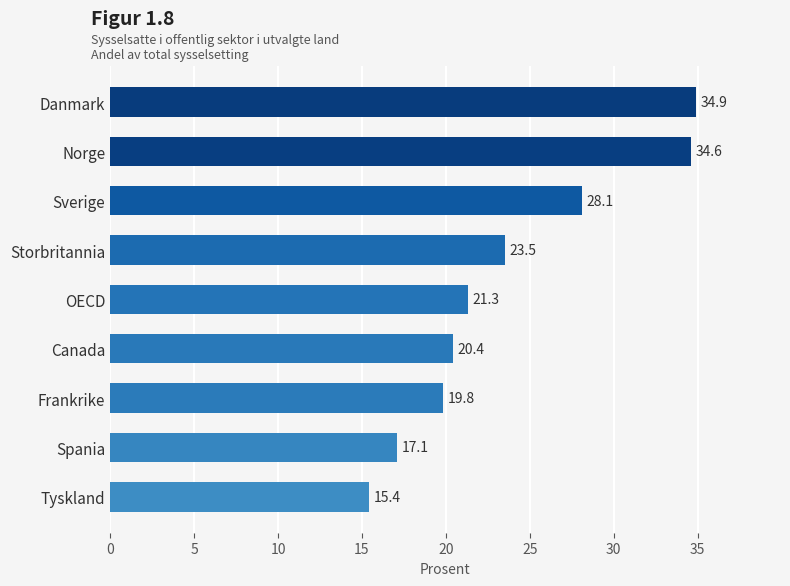

The chart shows a value of 12.4 at Frankrike. True or false?

False